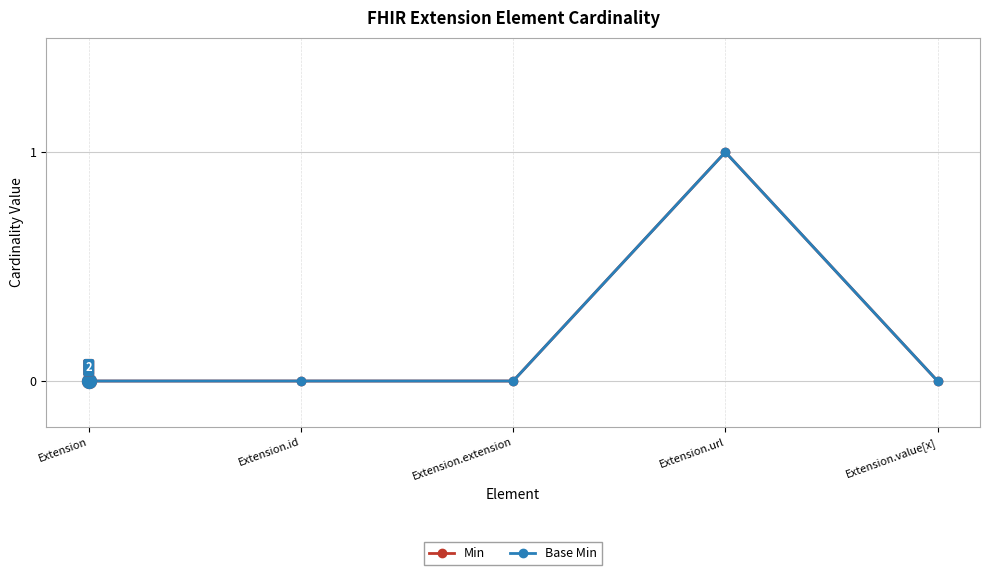

Does the chart have visible grid lines?

Yes